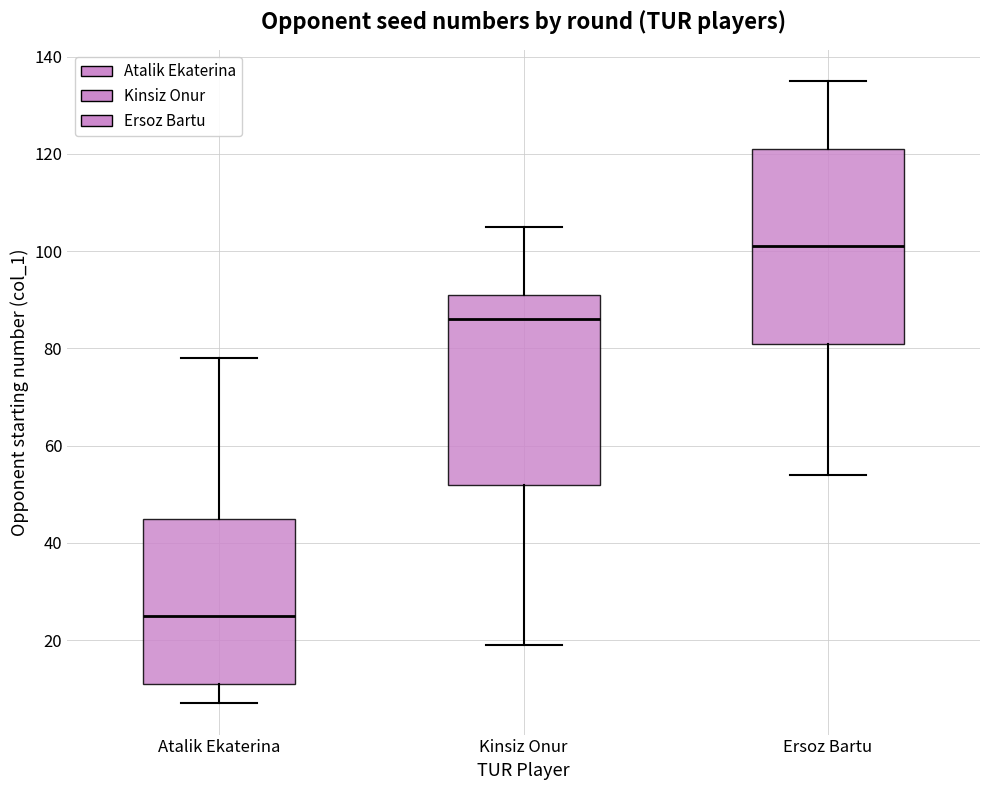

Reading left to right, transcribe this box plot: for each box, give where its median line is, the range the box spans, and where its two whiskers end, as read against the y-axis. The values are not printed on the chart, so give them approximately, as read against the axis.

Atalik Ekaterina: median 26, box 12 to 46, whiskers 8 to 78
Kinsiz Onur: median 86, box 52 to 92, whiskers 20 to 106
Ersoz Bartu: median 102, box 82 to 122, whiskers 54 to 136